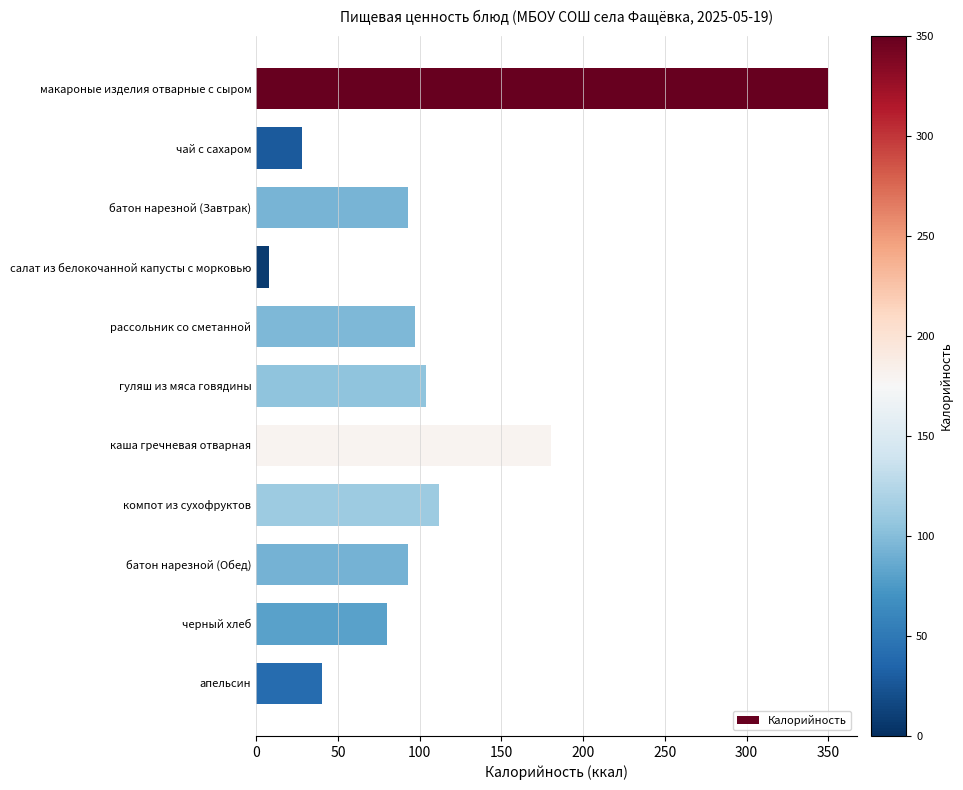

Does the chart contain stacked bars?

No